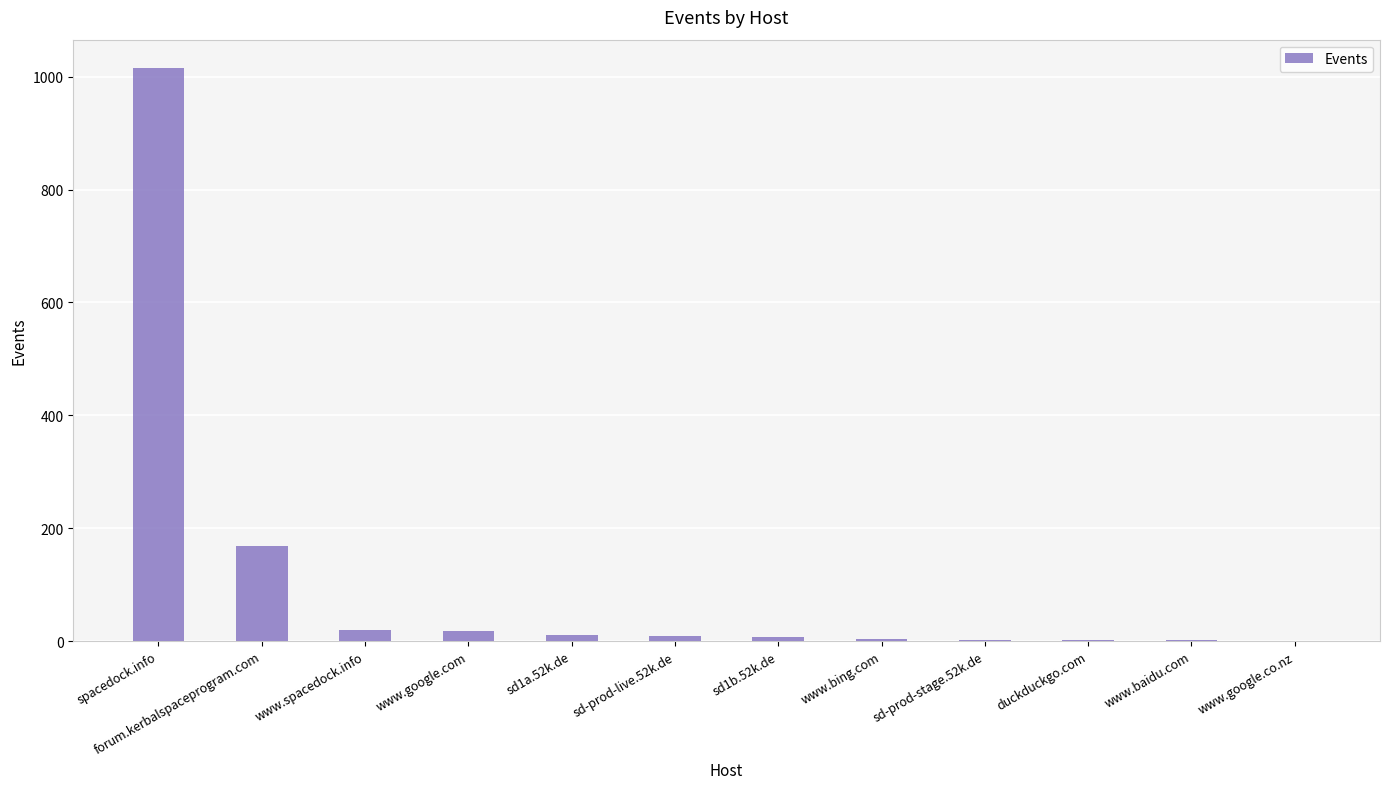

What is the greatest value displayed?

1015